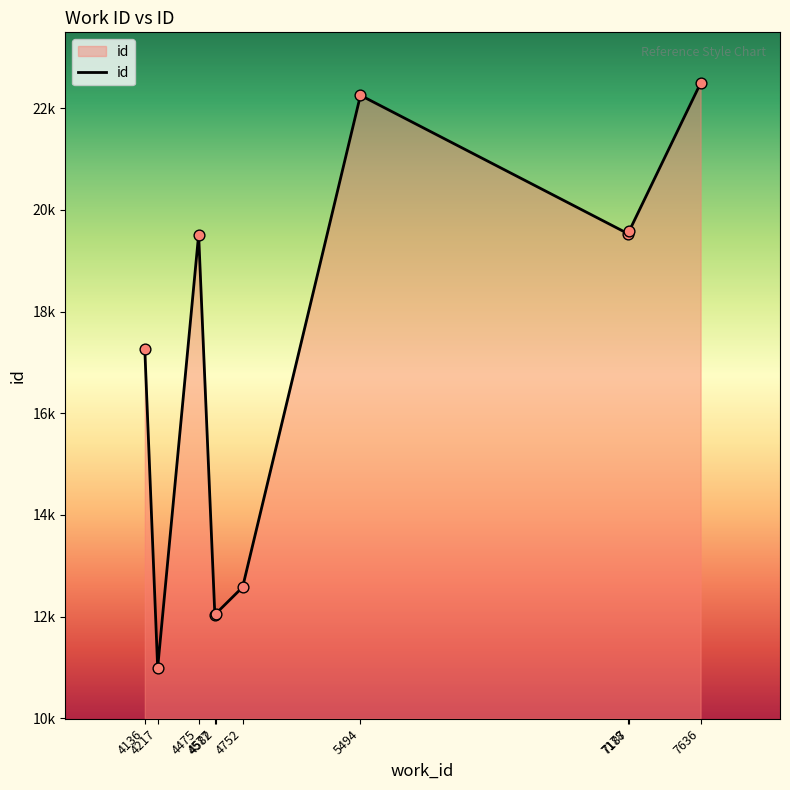

Between 4577 and 4475, which is larger?

4475